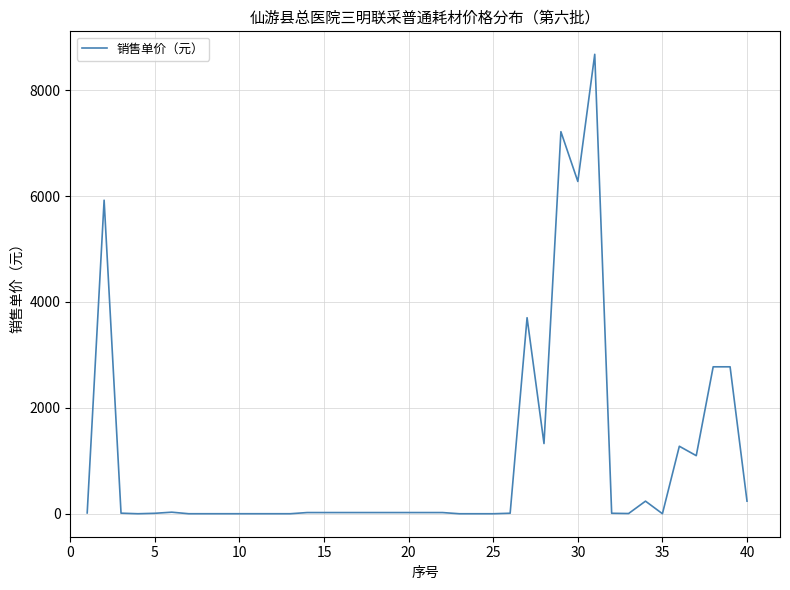

What is the maximum value shown in the chart?

8677.4